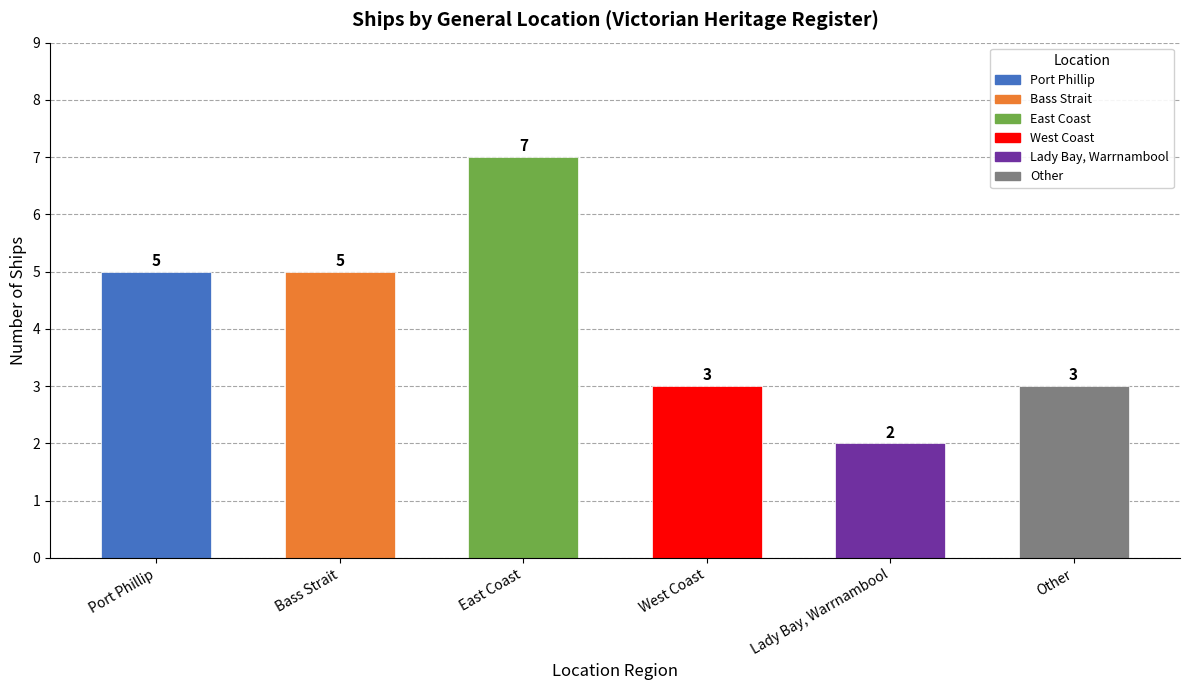

What is the smallest value displayed?

2